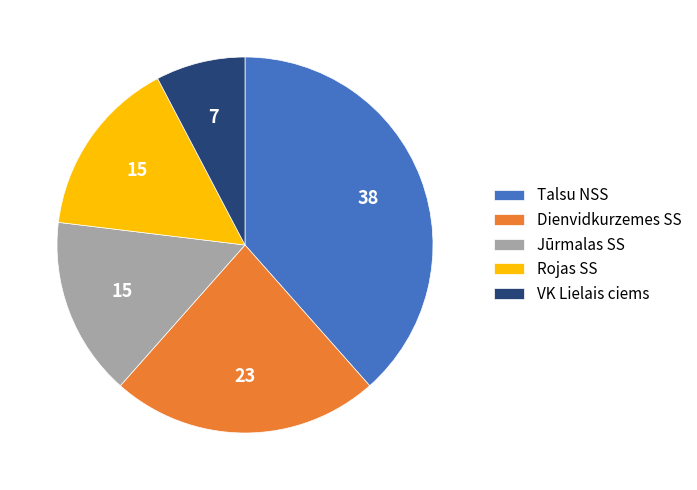

Is VK Lielais ciems the majority of the pie?

No